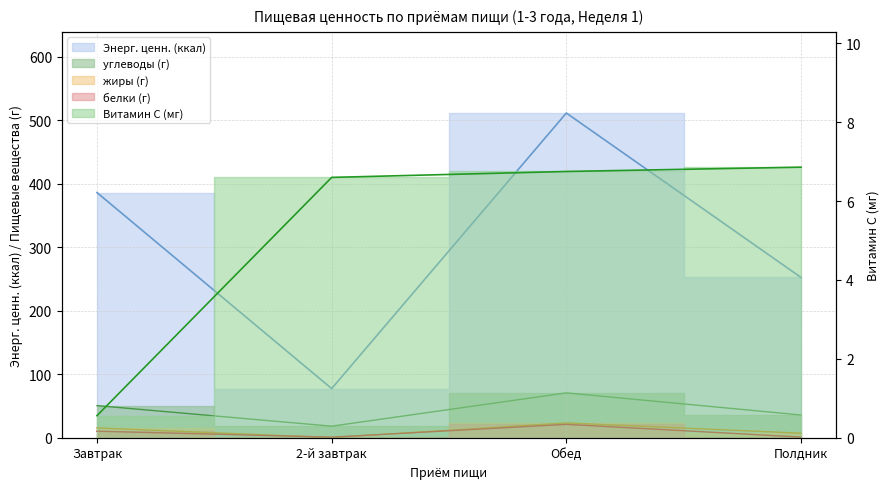

At how many categories does at least one series exceed 389?

1